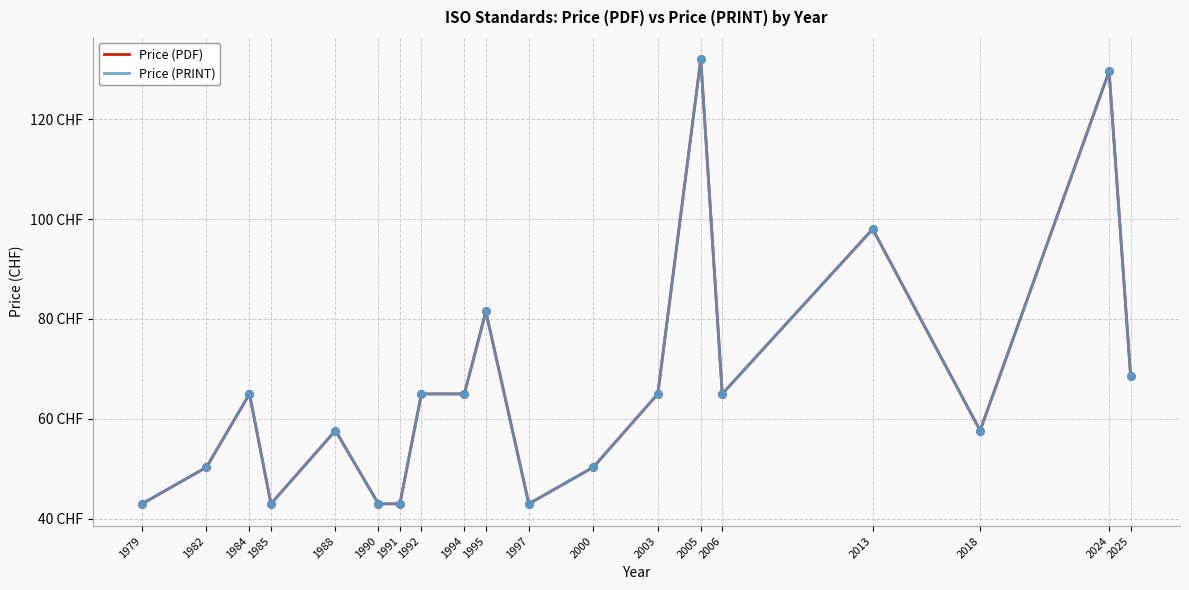

Is this an area chart (filled region under the line)?

No